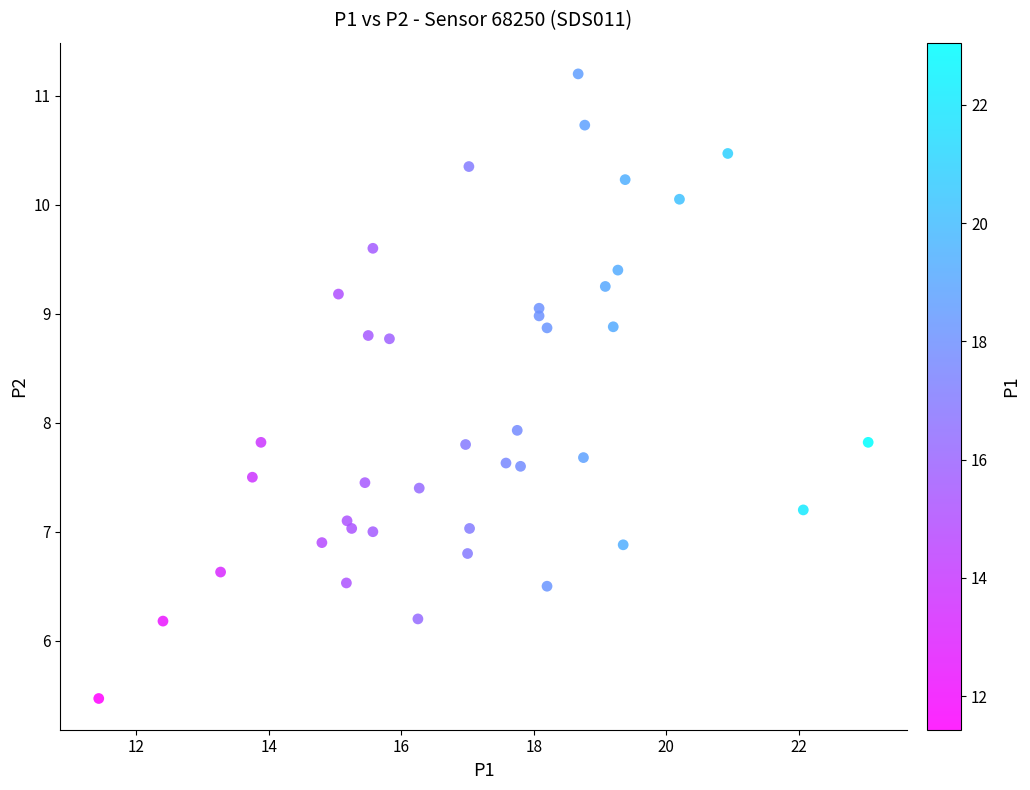

What is the range of Y values (max minus min)?

5.7